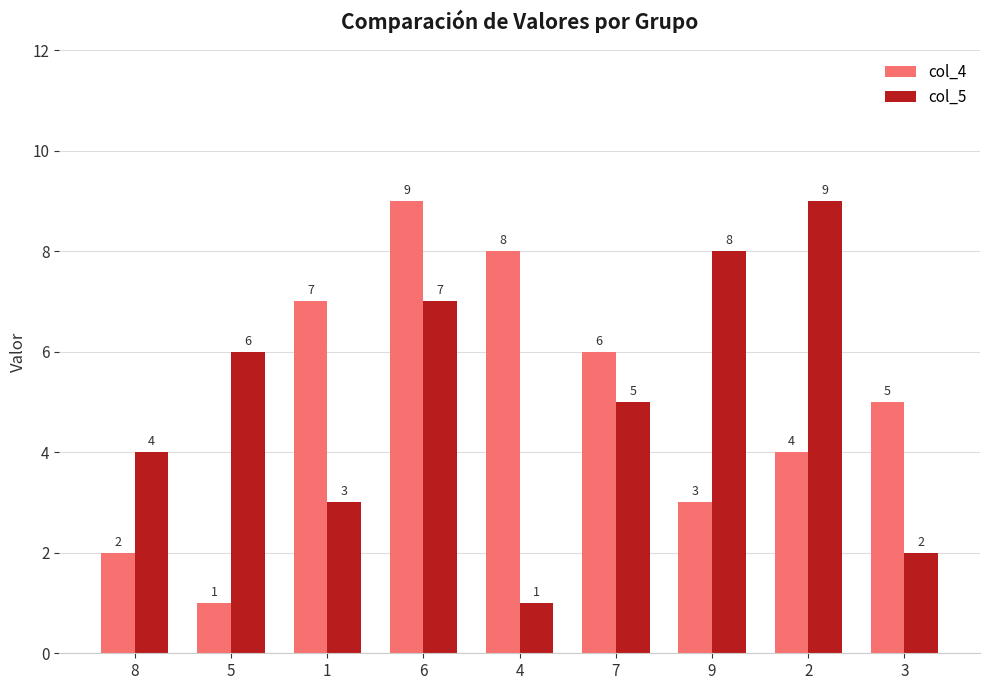

How many col_5 values are between 3 and 7?

5